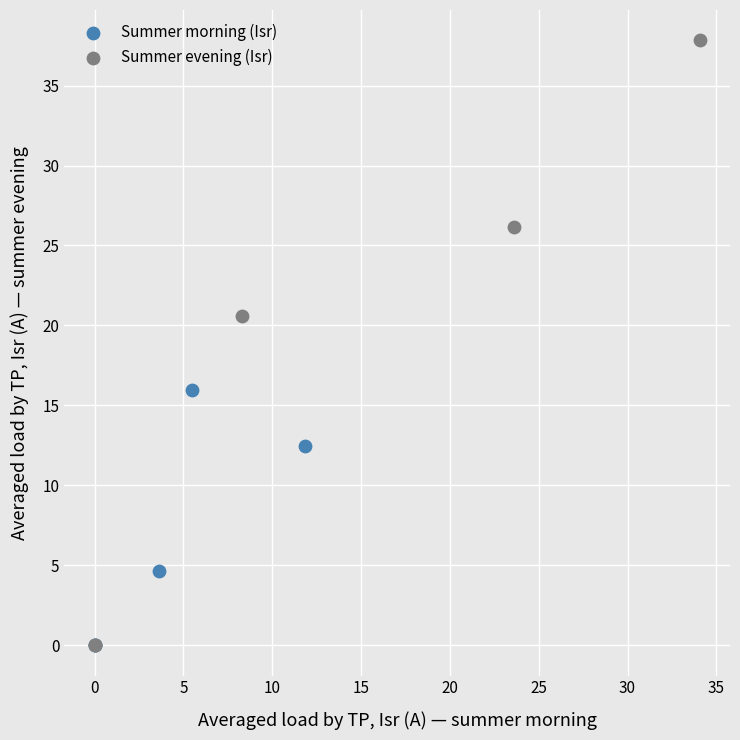

Which series contains the highest Y value?

Summer evening (Isr)